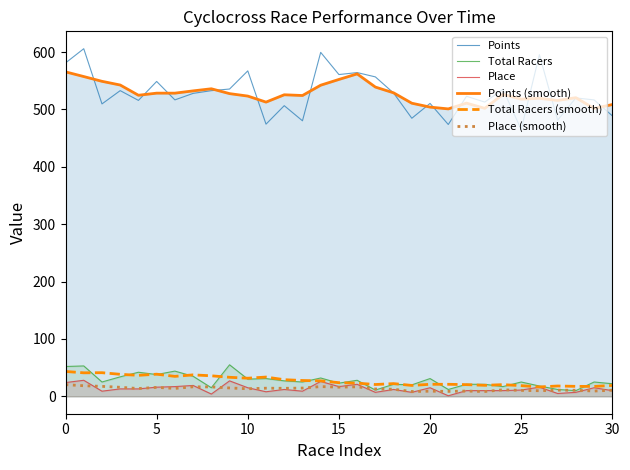

At 22, list the series in order from largest to smallest.

Points, Points (smooth), Total Racers, Total Racers (smooth), Place, Place (smooth)